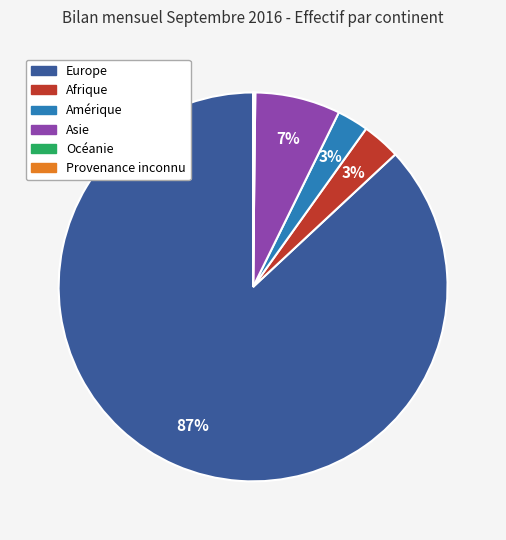

True or false: Asie accounts for 7% of the total.

True